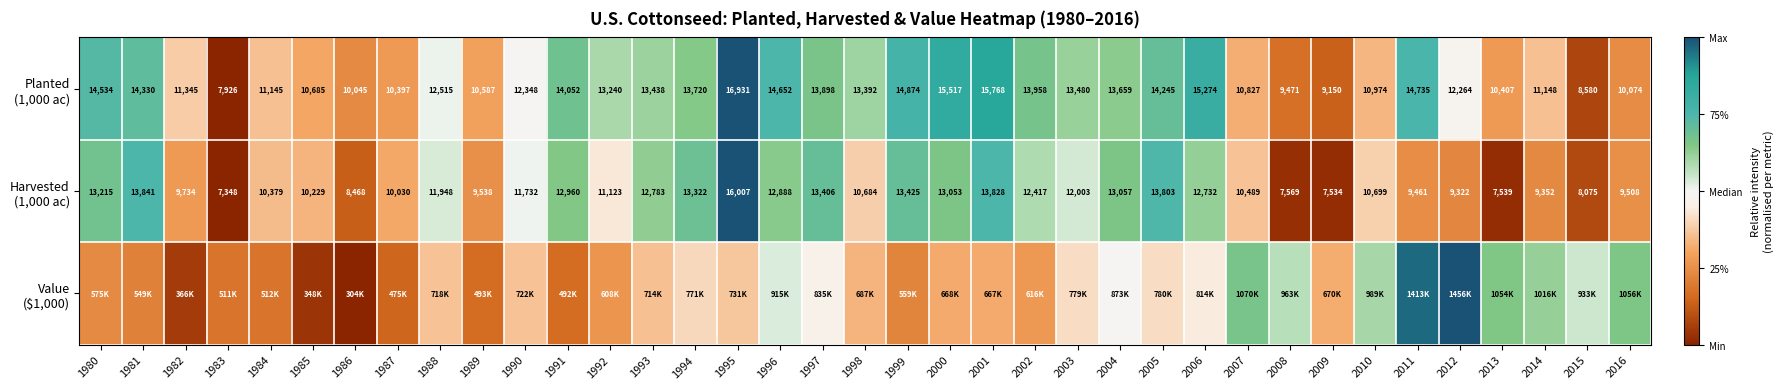

Count the number of categories in the chart.

37